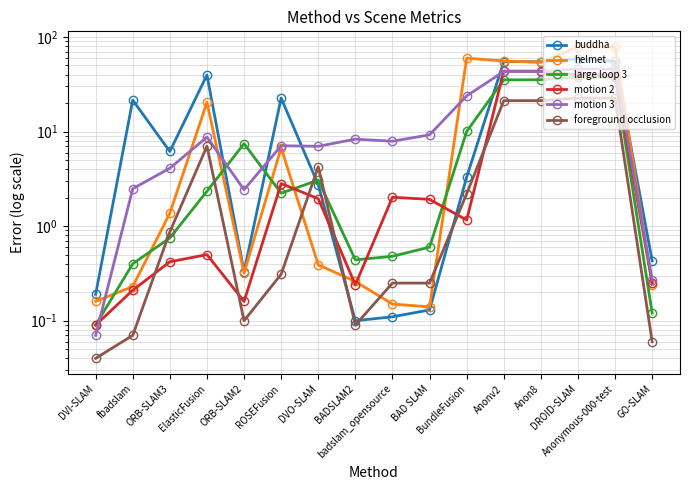

Reading right to left, what are all the values shown in this chart?

buddha: 0.4	55.3	58.9	54.7	55.1	3.3	0.1	0.1	0.1	2.7	22.6	0.3	39.7	6.2	21.5	0.2
helmet: 0.2	78.2	78.6	54.1	55.7	59.8	0.1	0.1	0.3	0.4	6.7	0.3	20.4	1.4	0.2	0.2
large loop 3: 0.1	37.7	37.7	35.3	35.2	10.0	0.6	0.5	0.4	3.1	2.2	7.5	2.3	0.8	0.4	0.1
motion 2: 0.2	39.7	39.6	43.5	43.6	1.2	1.9	2.0	0.2	1.9	2.8	0.2	0.5	0.4	0.2	0.1
motion 3: 0.3	46.0	45.9	43.2	43.2	23.8	9.2	7.9	8.3	7.0	7.1	2.4	8.8	4.1	2.5	0.1
foreground occlusion: 0.1	22.6	22.6	21.2	21.2	2.2	0.2	0.2	0.1	4.2	0.3	0.1	7.0	0.9	0.1	0.0